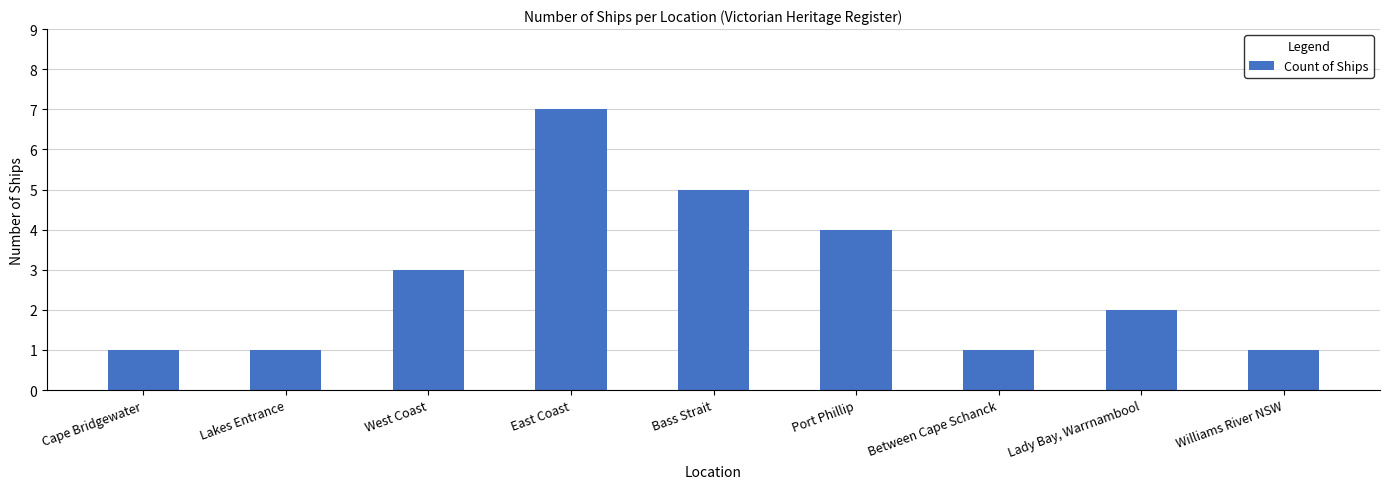

What is the average value?

3